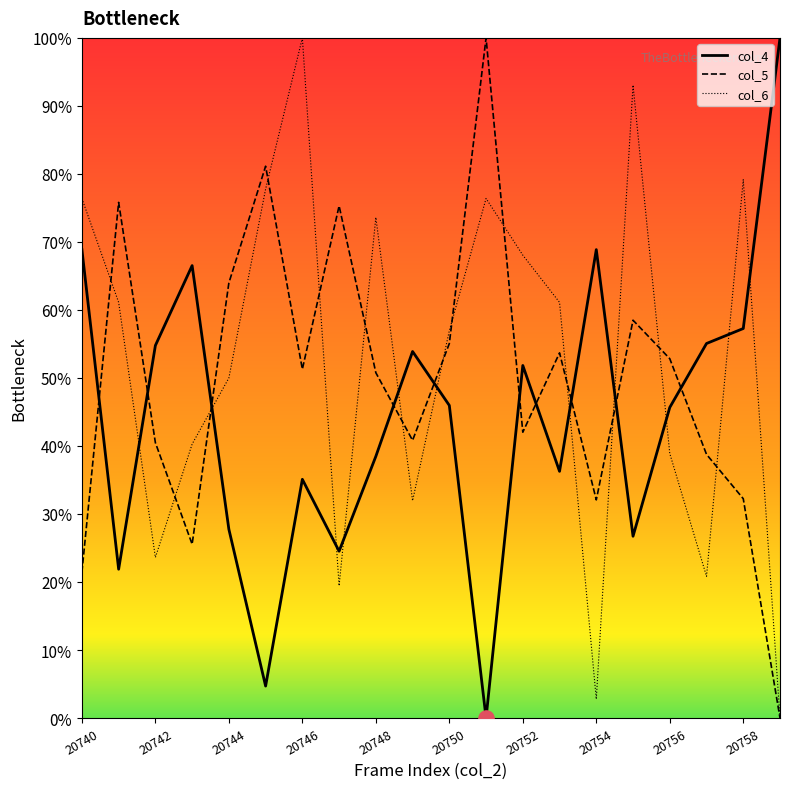

True or false: col_5 and col_4 intersect in this chart.

True